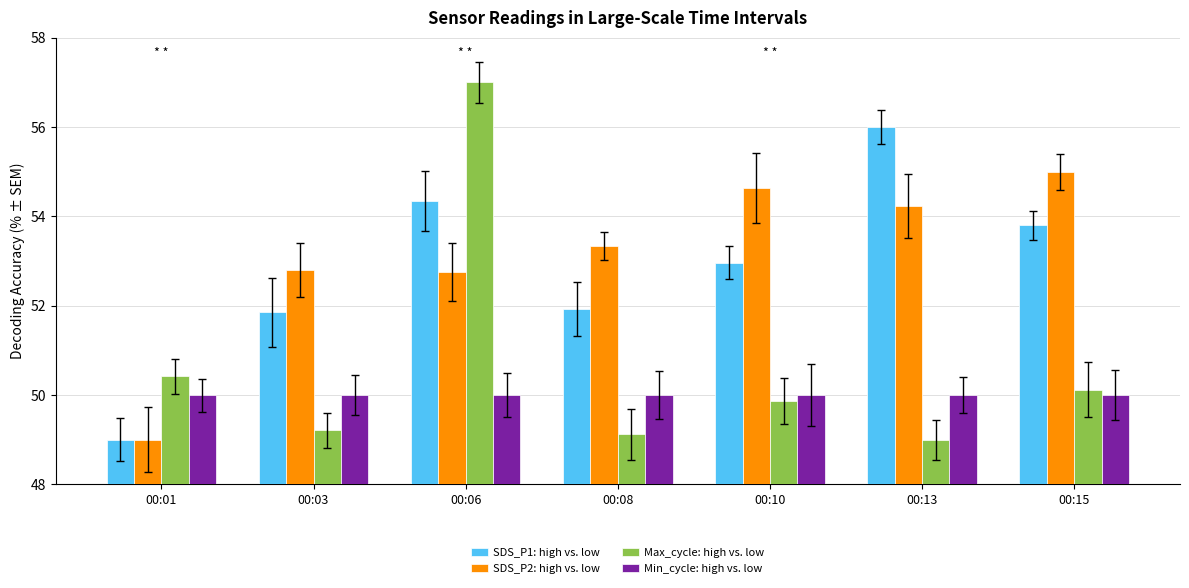

What is the sum of the Max_cycle: high vs. low values at 00:01 and 00:06?

107.4